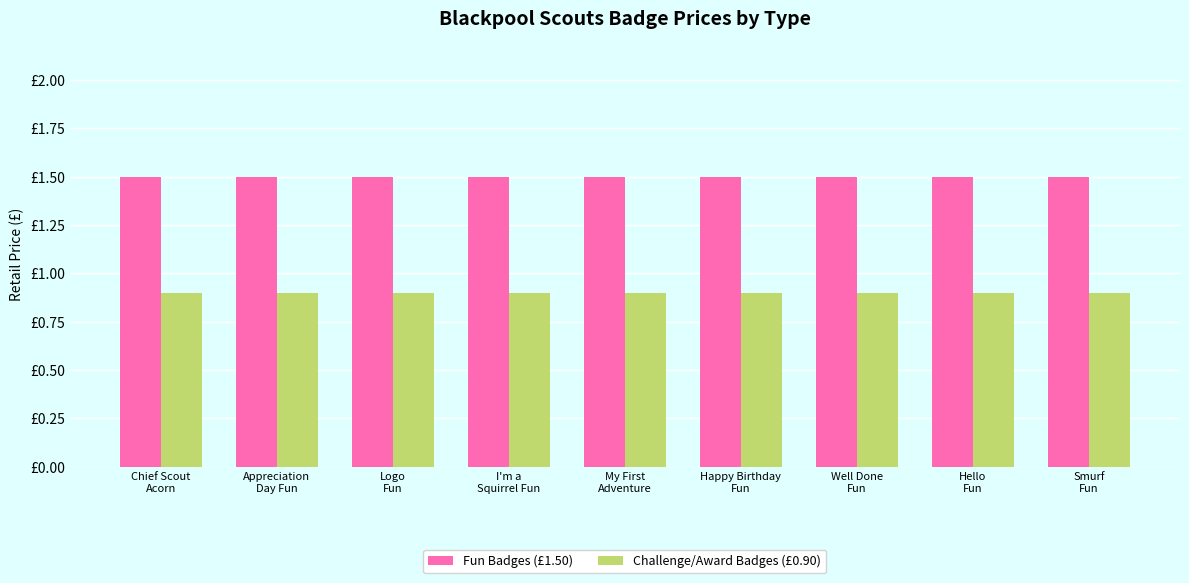

What are all the series names shown in the legend?

Fun Badges (£1.50), Challenge/Award Badges (£0.90)